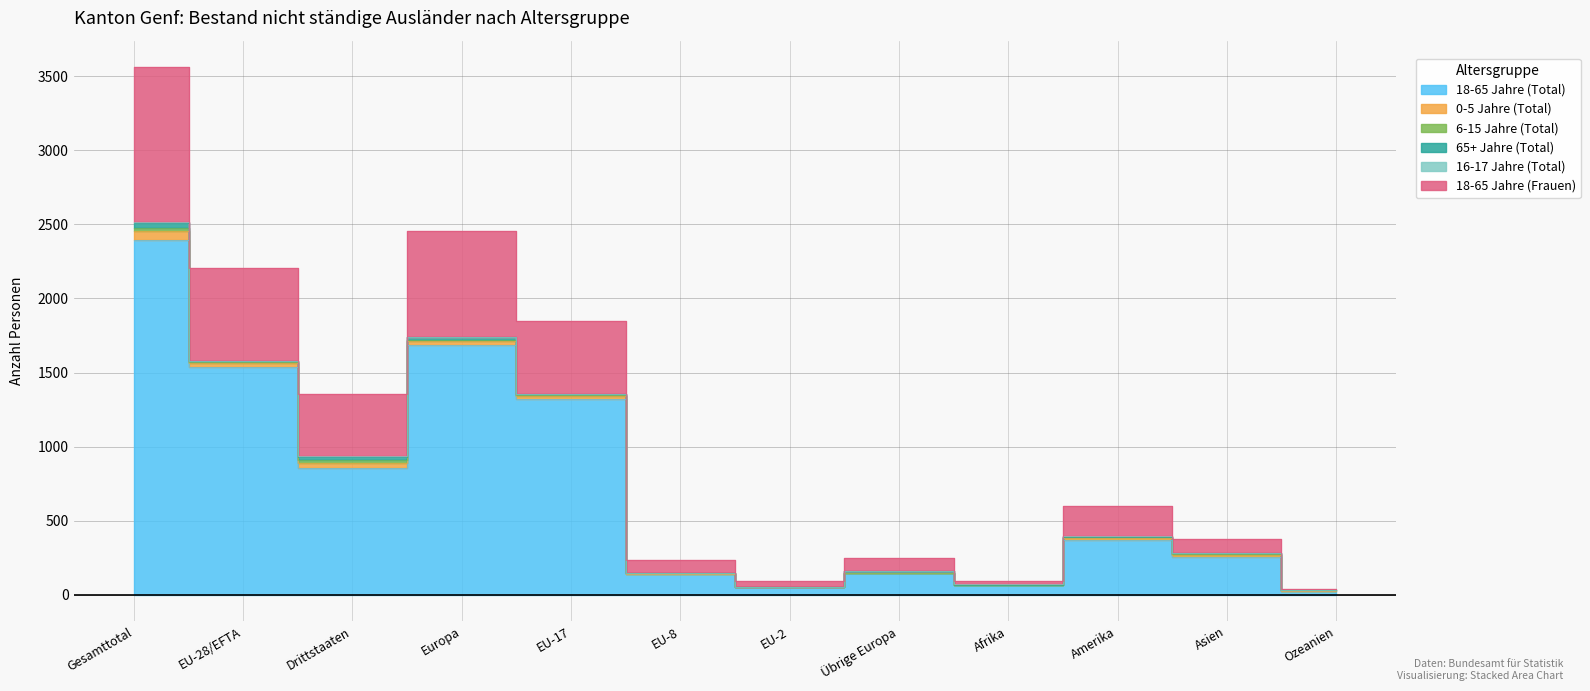

True or false: 16-17 Jahre (Total) has more than 1 points higher than both neighbors.

True